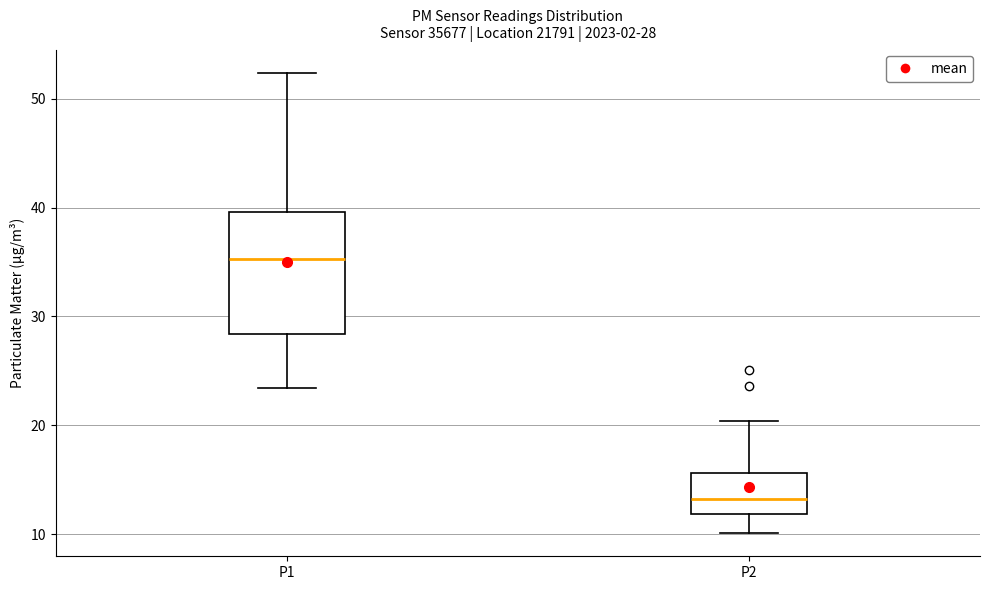

Comparing the boxes themselves (not the whiskers), which one is the tallest?

P1